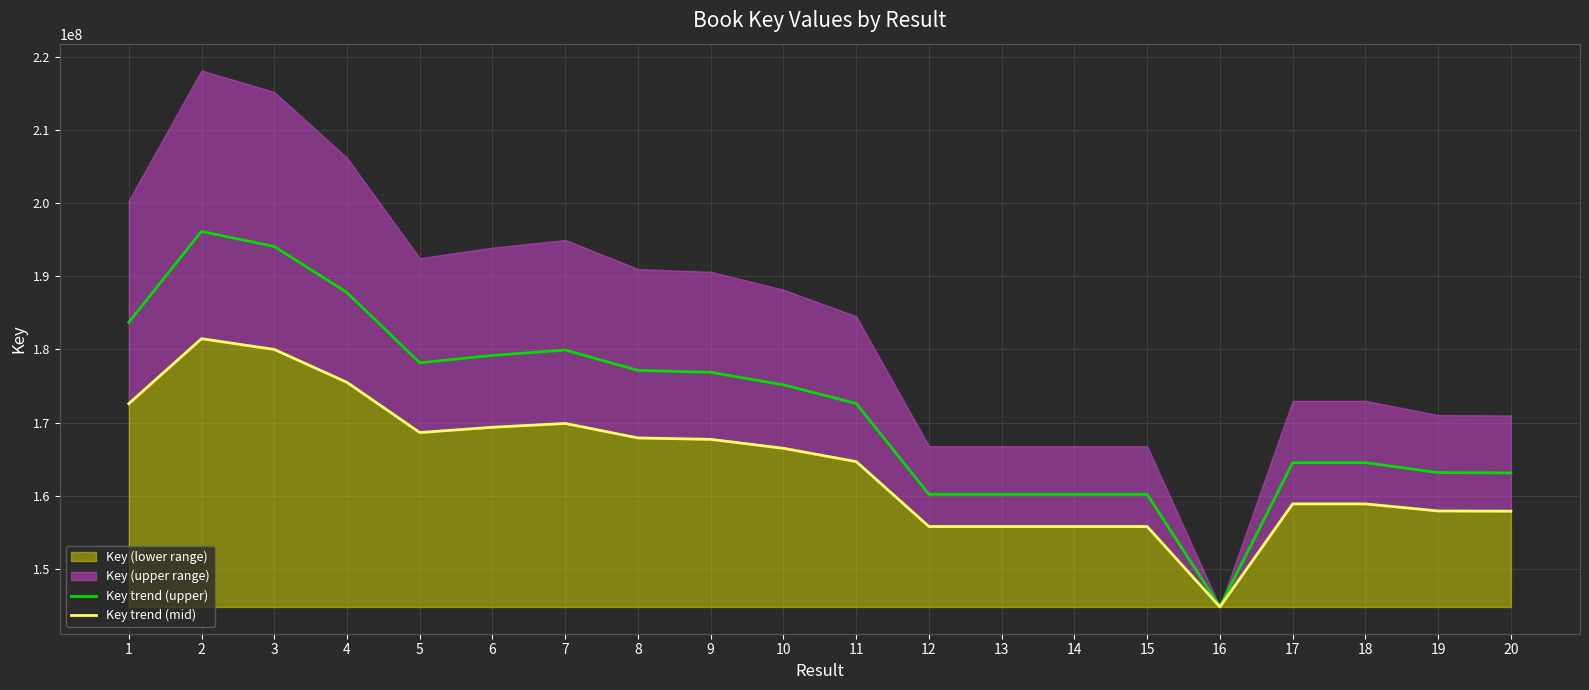

Does the chart have visible grid lines?

Yes